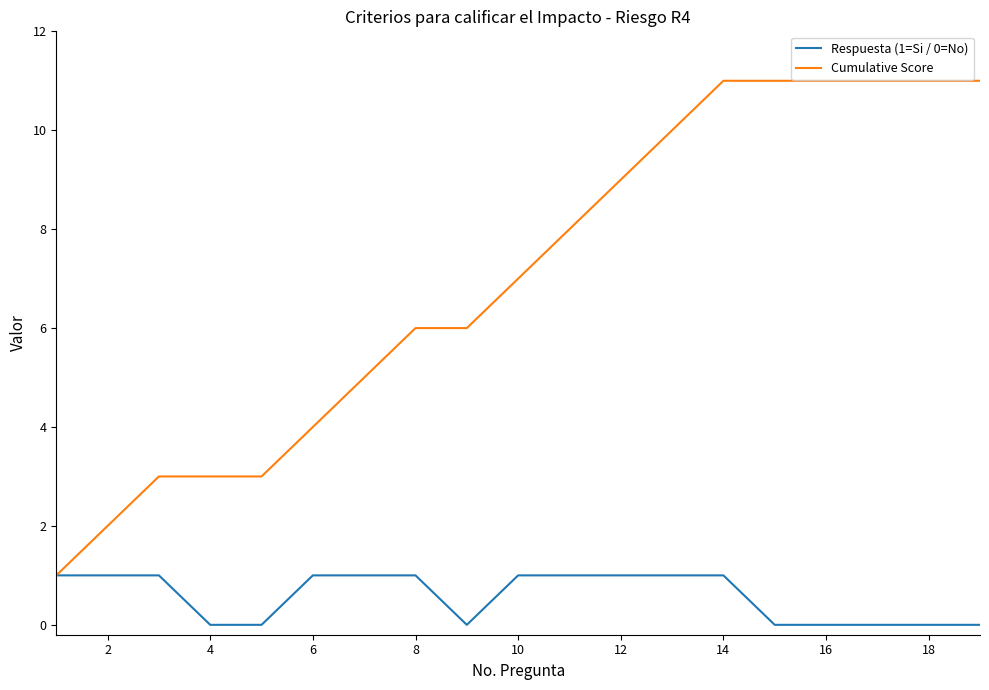

Which series has the widest spread of values?

Cumulative Score